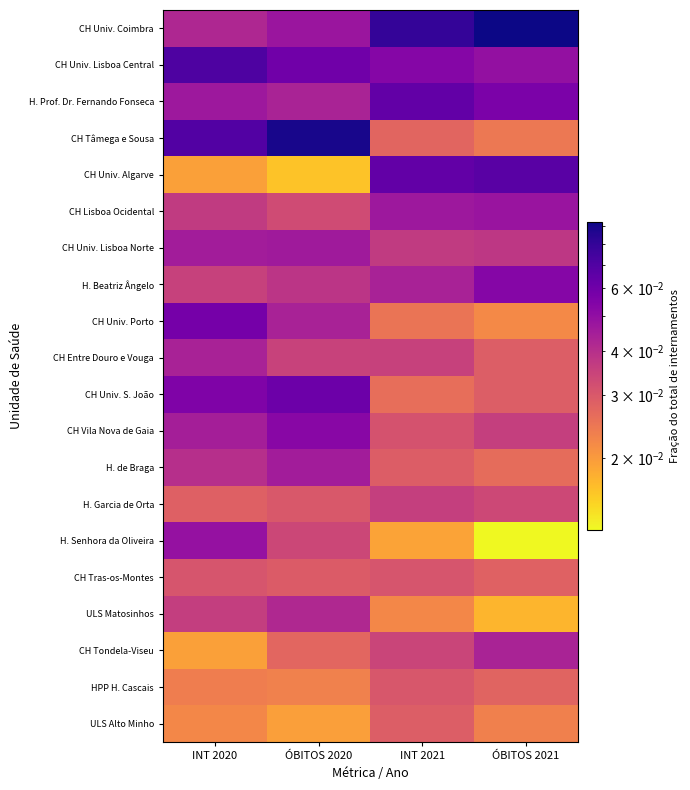

Which series has the widest spread of values?

CH Tâmega e Sousa